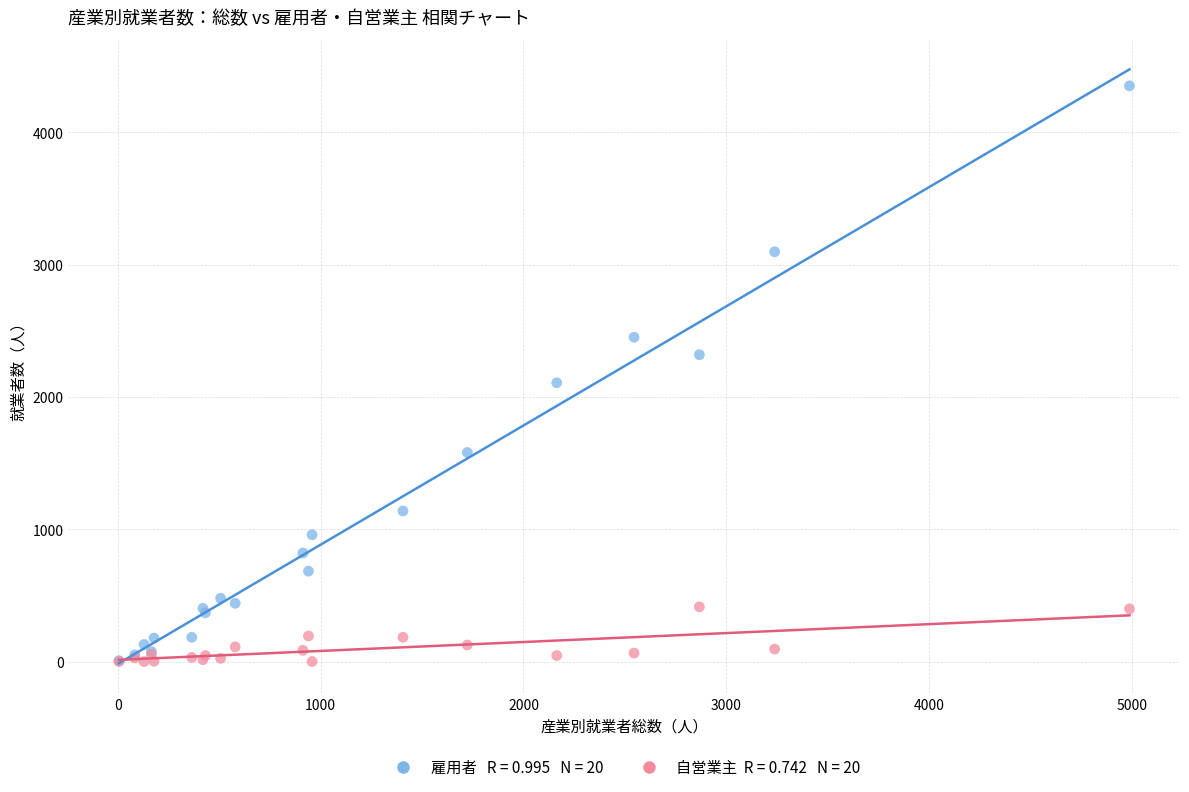

Across all series, what Y value is closest to 2175?

2107